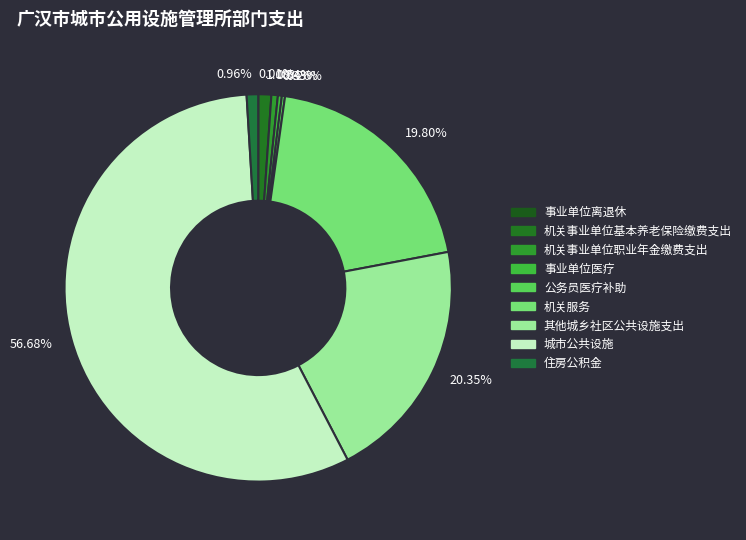

Combined, do 0.54% and 56.68% account for over 50%?

Yes